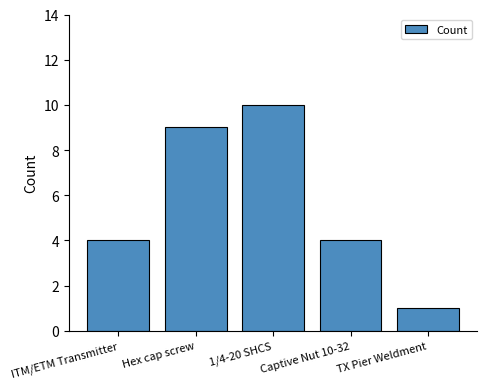

The chart shows a value of 7 at ITM/ETM Transmitter. True or false?

False